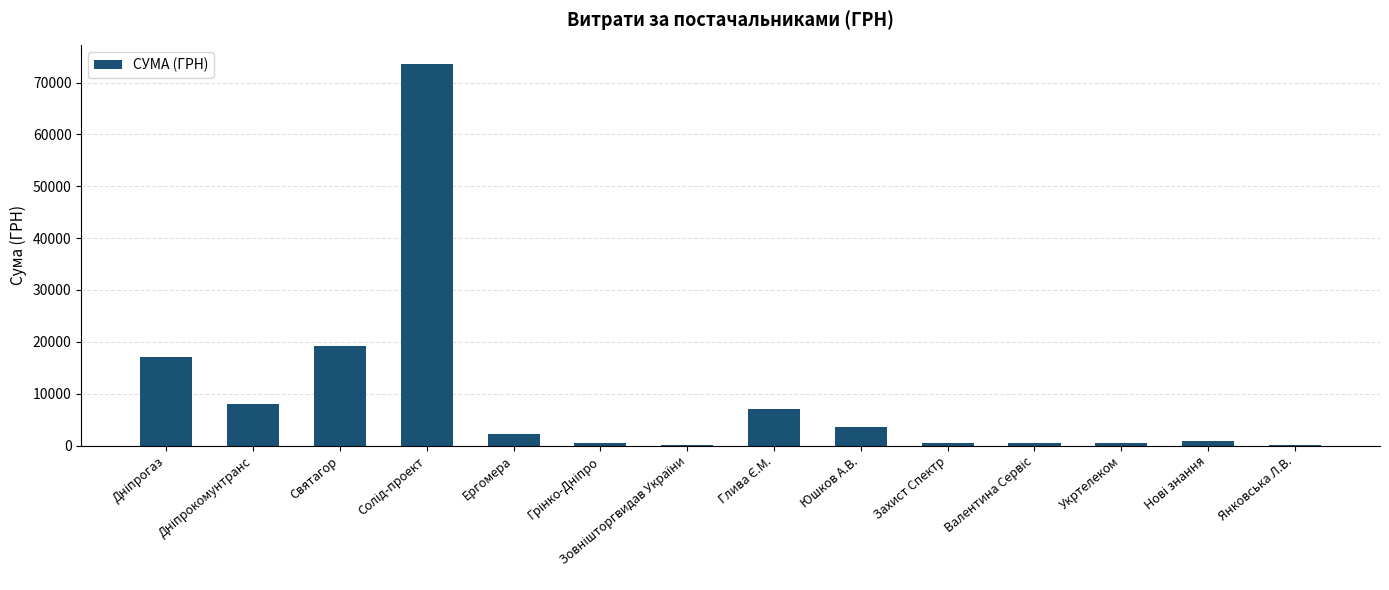

What is the sum of all values?

133584.0